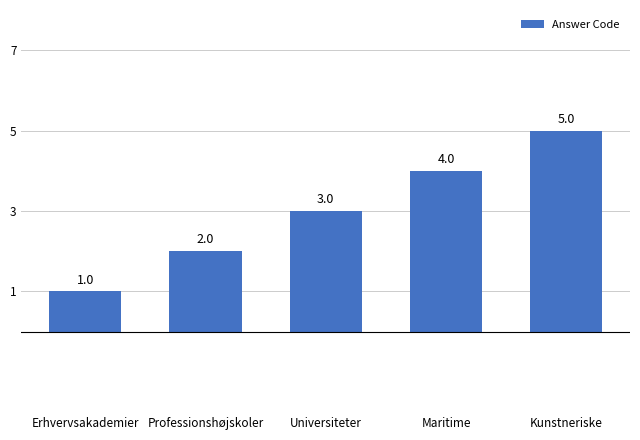

What is the maximum value shown in the chart?

5